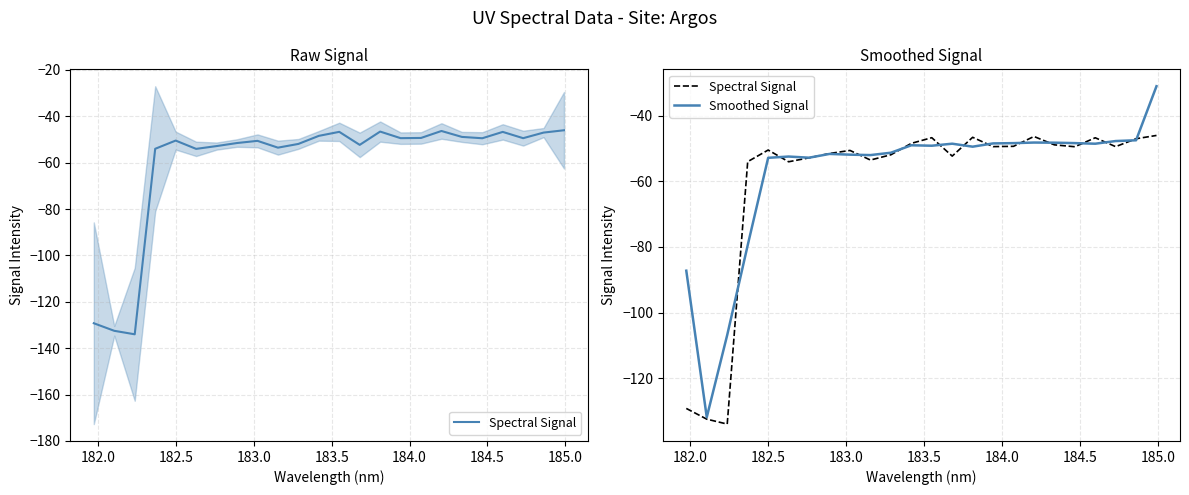

What is the difference between the second highest and minimum values in the Spectral Signal series?

87.7